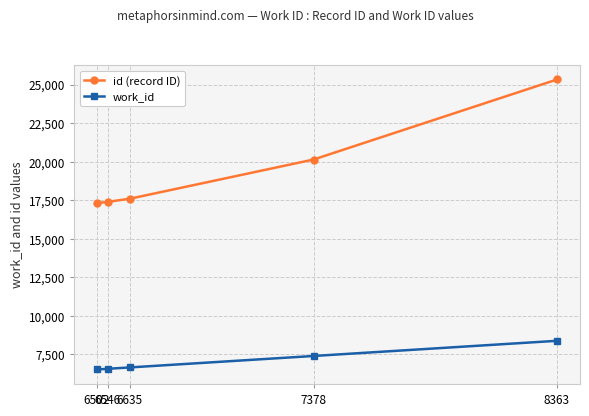

The value of work_id at 7378 is 7378. True or false?

True